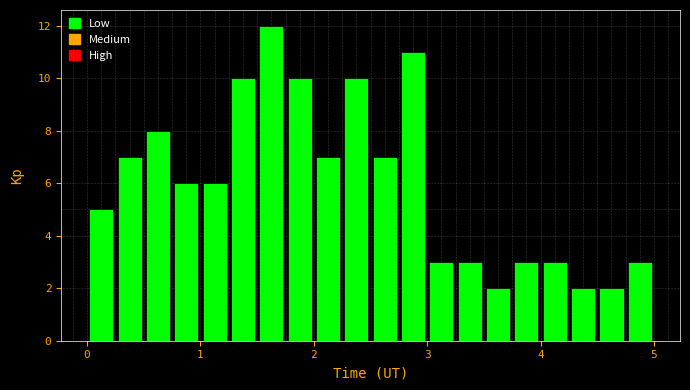

Read against the x-axis, roughly where is the centre of the tallest bar?

1.6